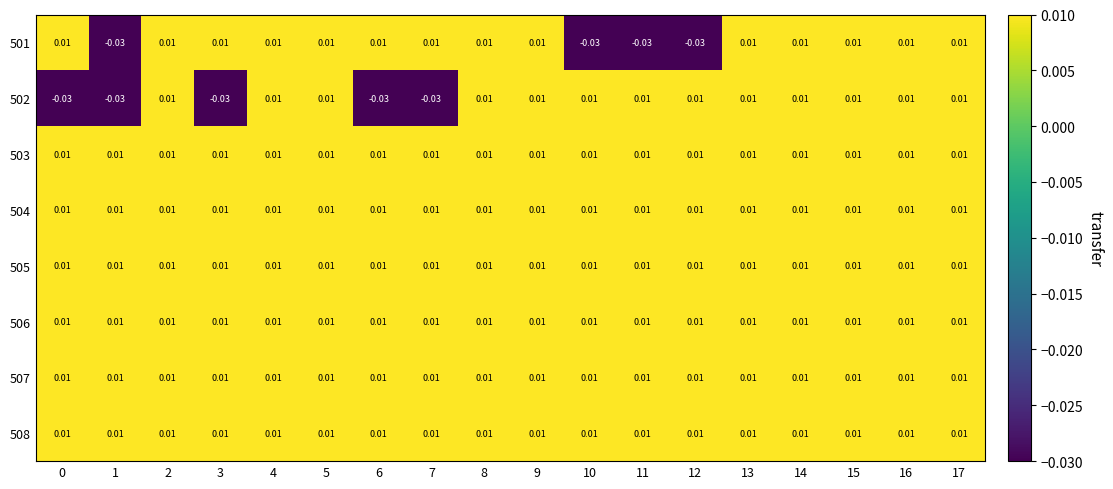

Rank the series by their maximum value, from lowest to highest.

501, 502, 503, 504, 505, 506, 507, 508